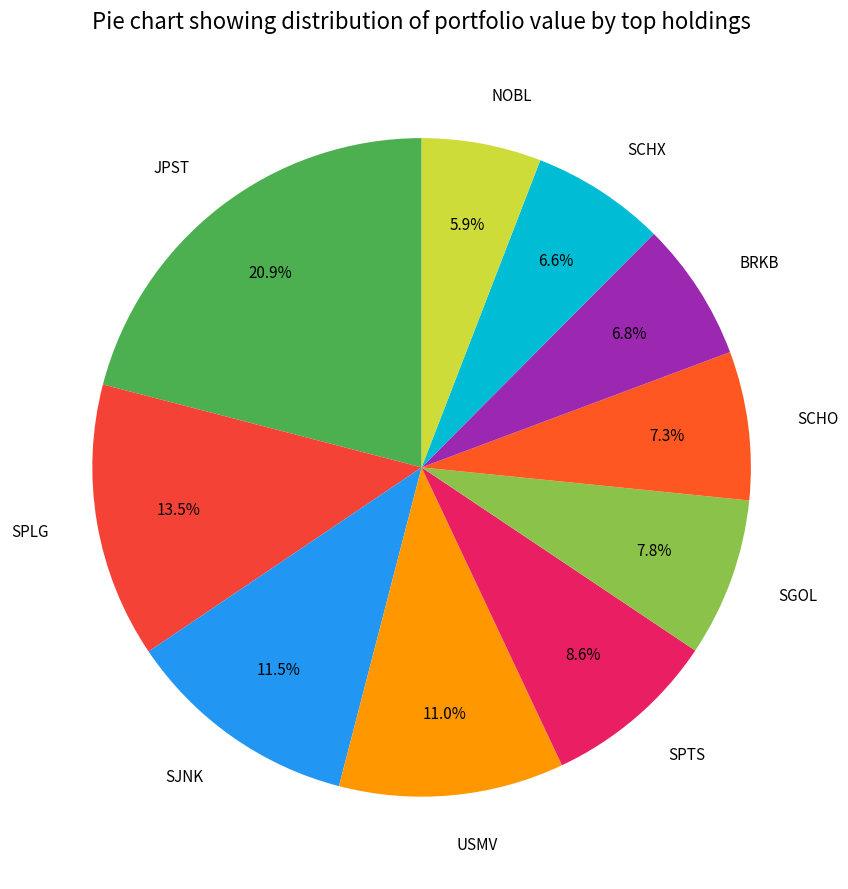

To the nearest percent, what is the difference between the largest and smallest slice percentages?

15%